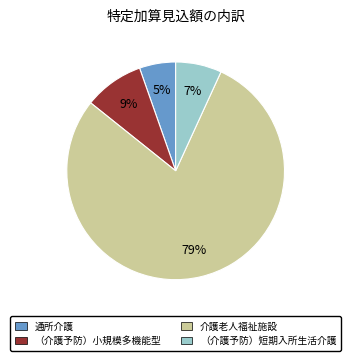

To the nearest percent, what is the average slice percentage?

25%